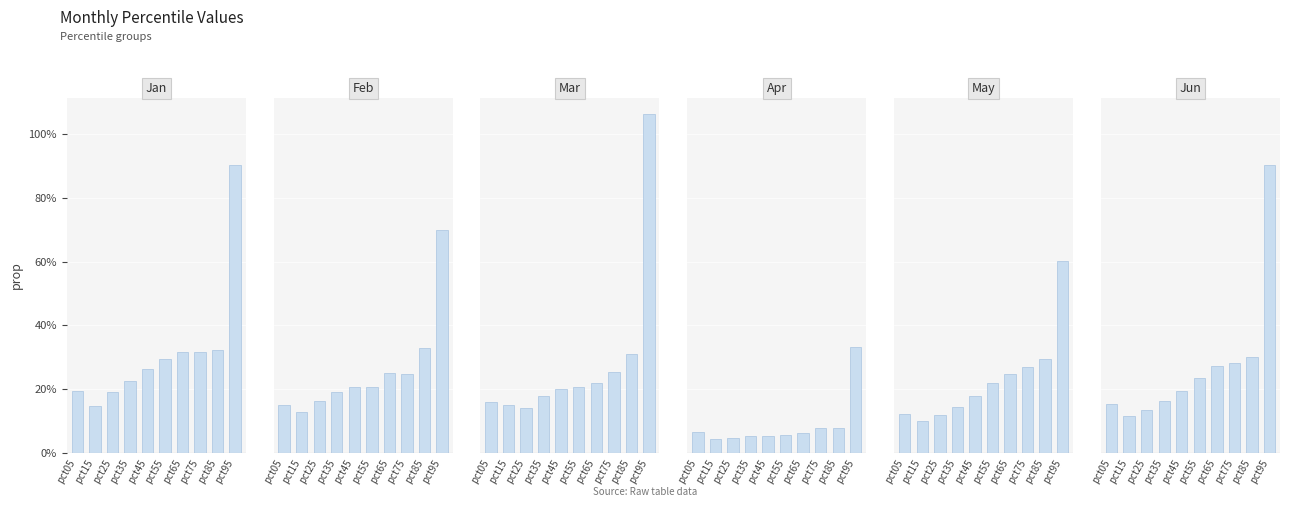

The value of Mar at pct25 is 0.1. True or false?

True